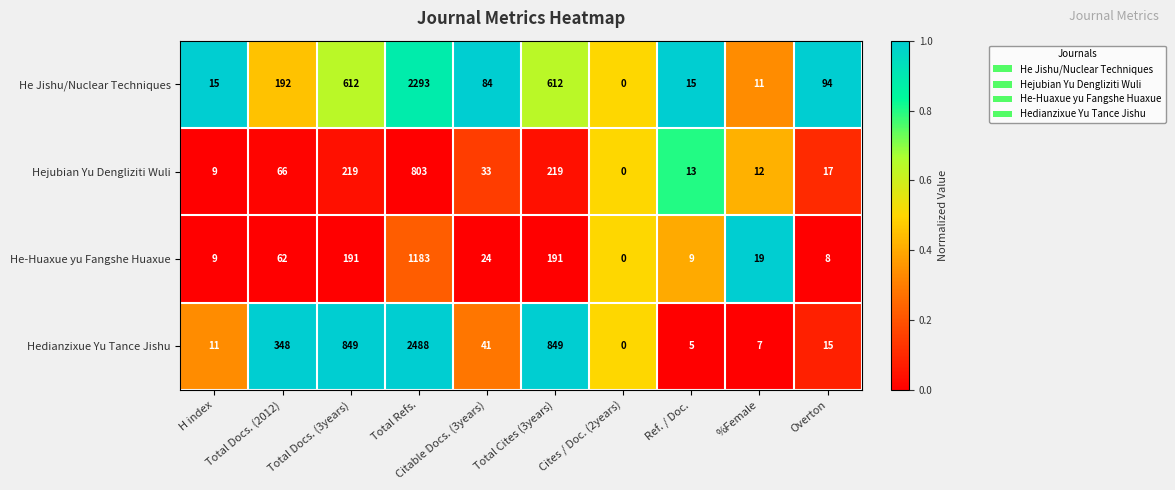

What value does the Hedianzixue Yu Tance Jishu series have at Total Docs. (2012)?

348